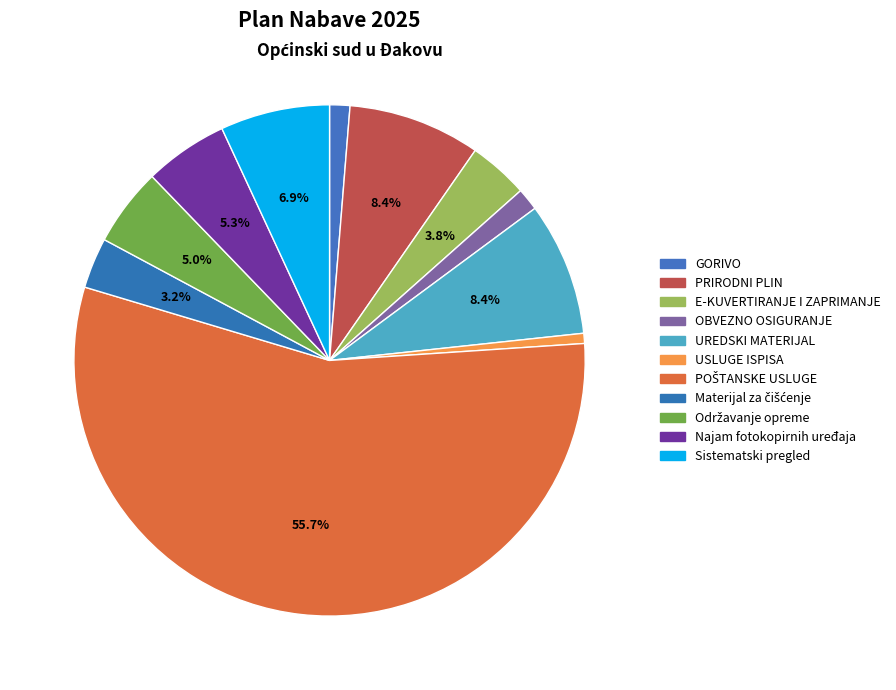

How many slices are in this pie chart?

11